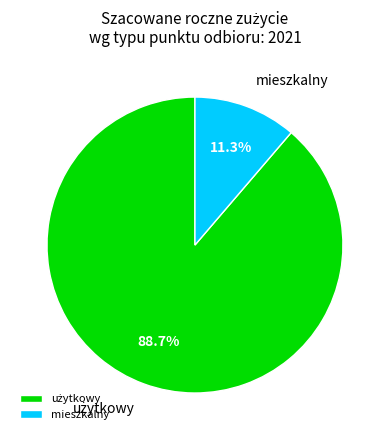

Is there any slice that represents more than half of the pie?

Yes